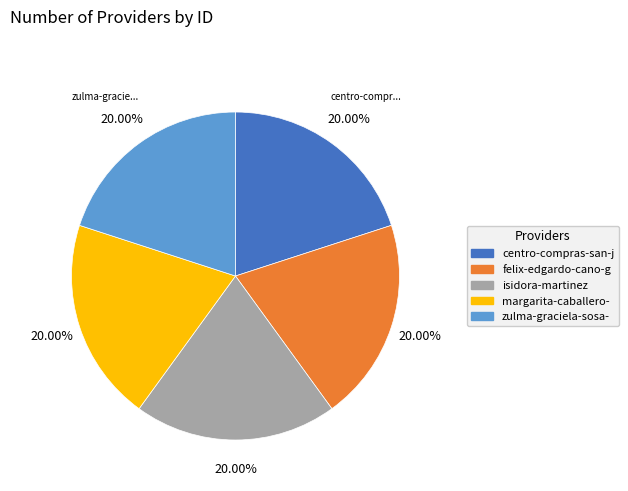

Is there a majority slice in this chart?

No